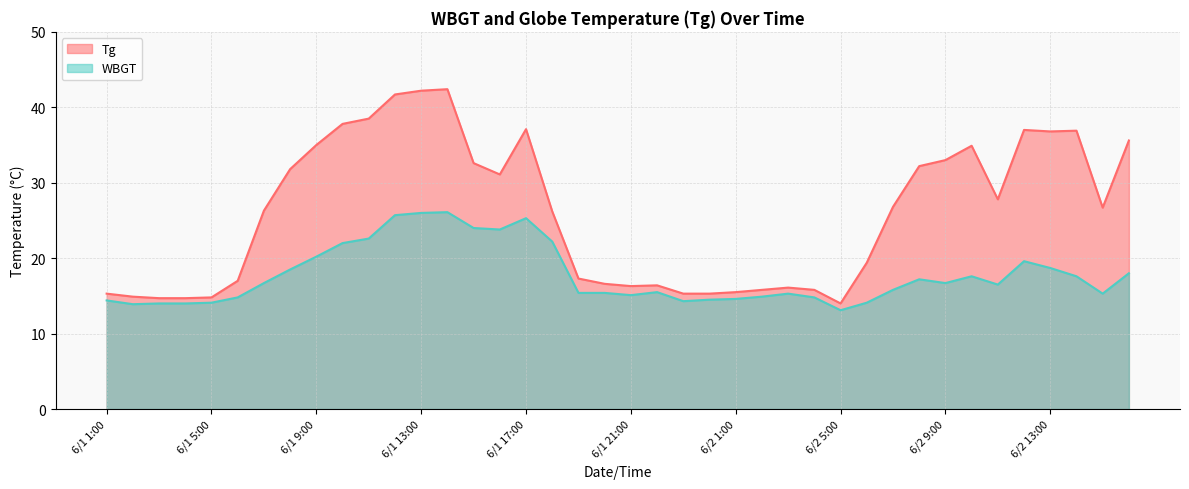

Where does the WBGT series first go above 16?

6/1 7:00